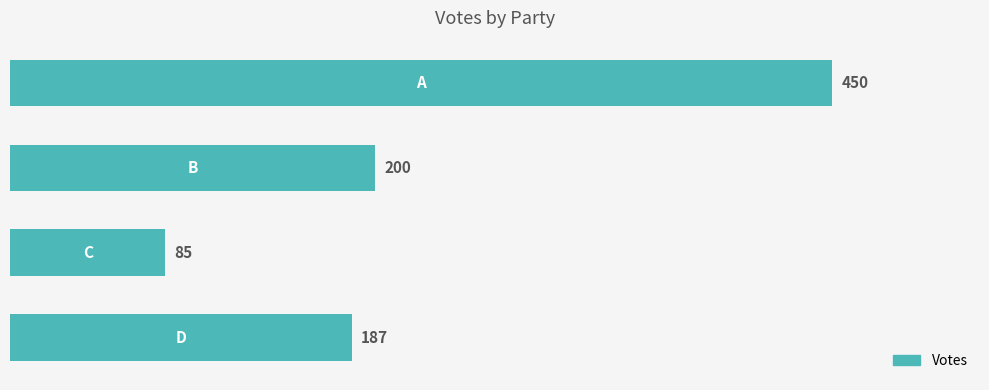

What is the difference between the second highest and minimum values?

115